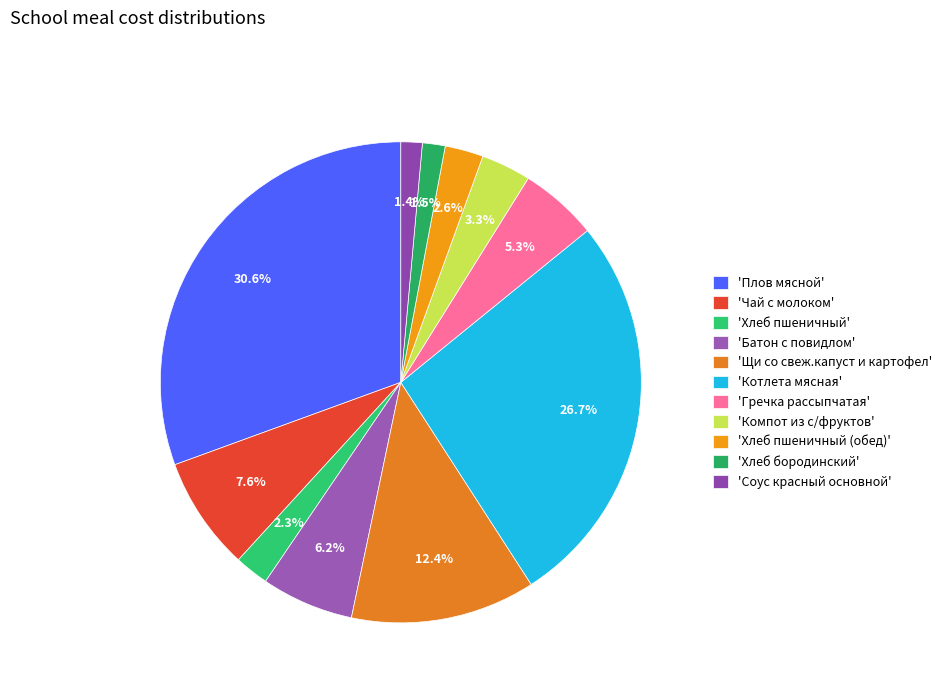

Which category has the biggest portion of the pie?

'Плов мясной'